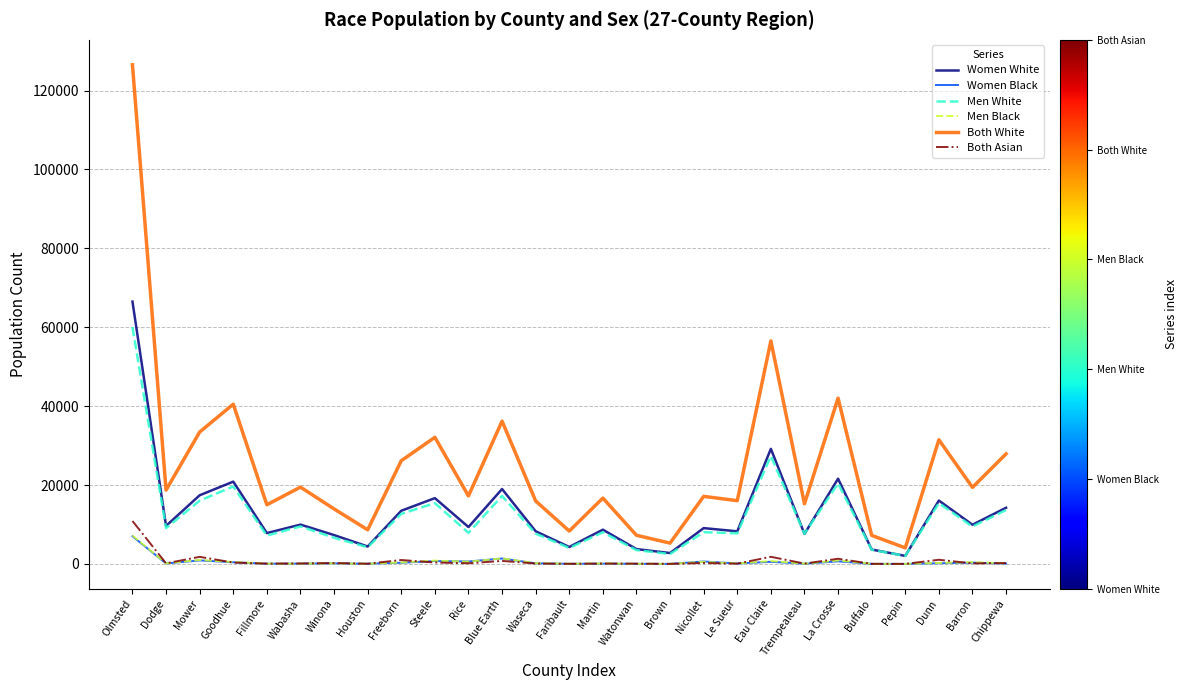

At which category is the sum across all series the highest?

Olmsted